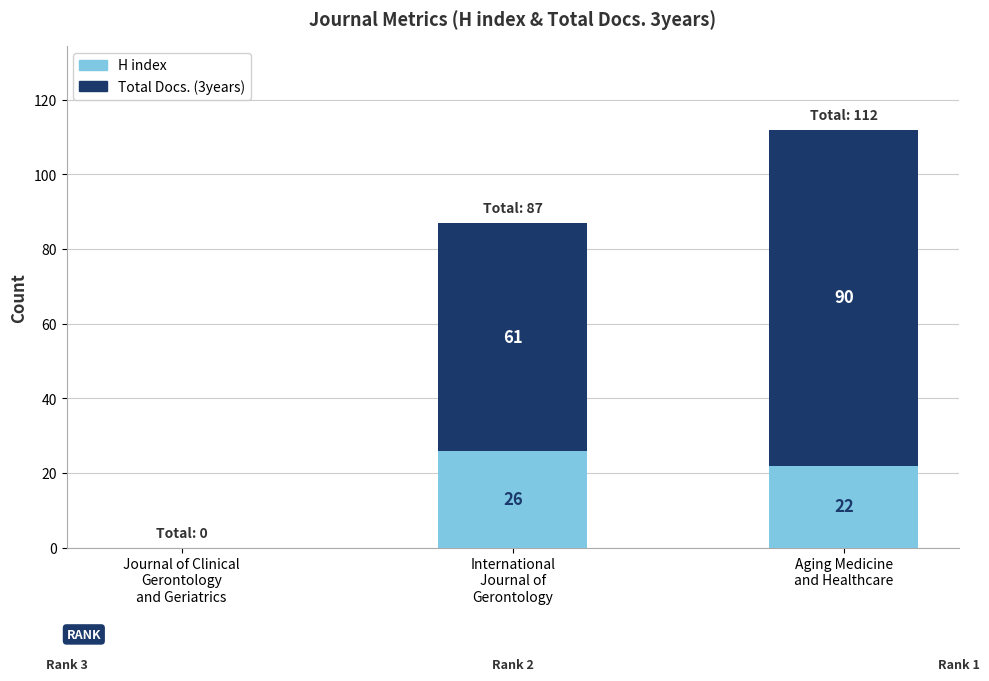

How many H index values are between 0 and 26?

3